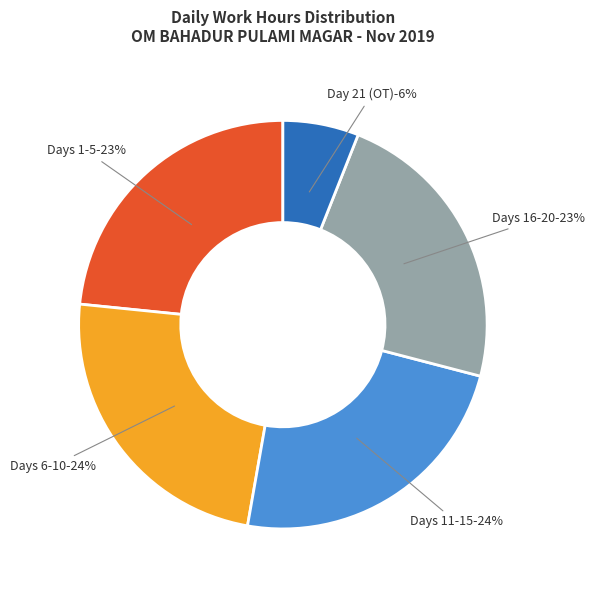

Does Day 8 represent more than half of the total?

No